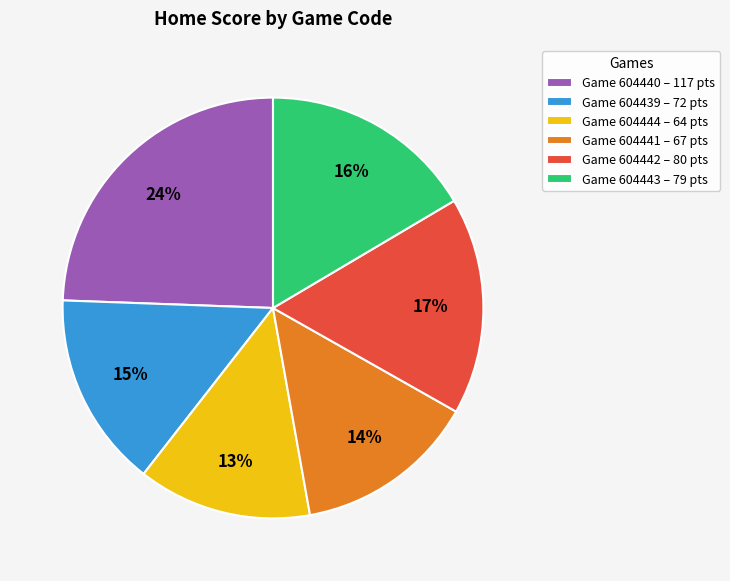

What percentage is the Game 604439 – 72 pts slice, to the nearest percent?

15%